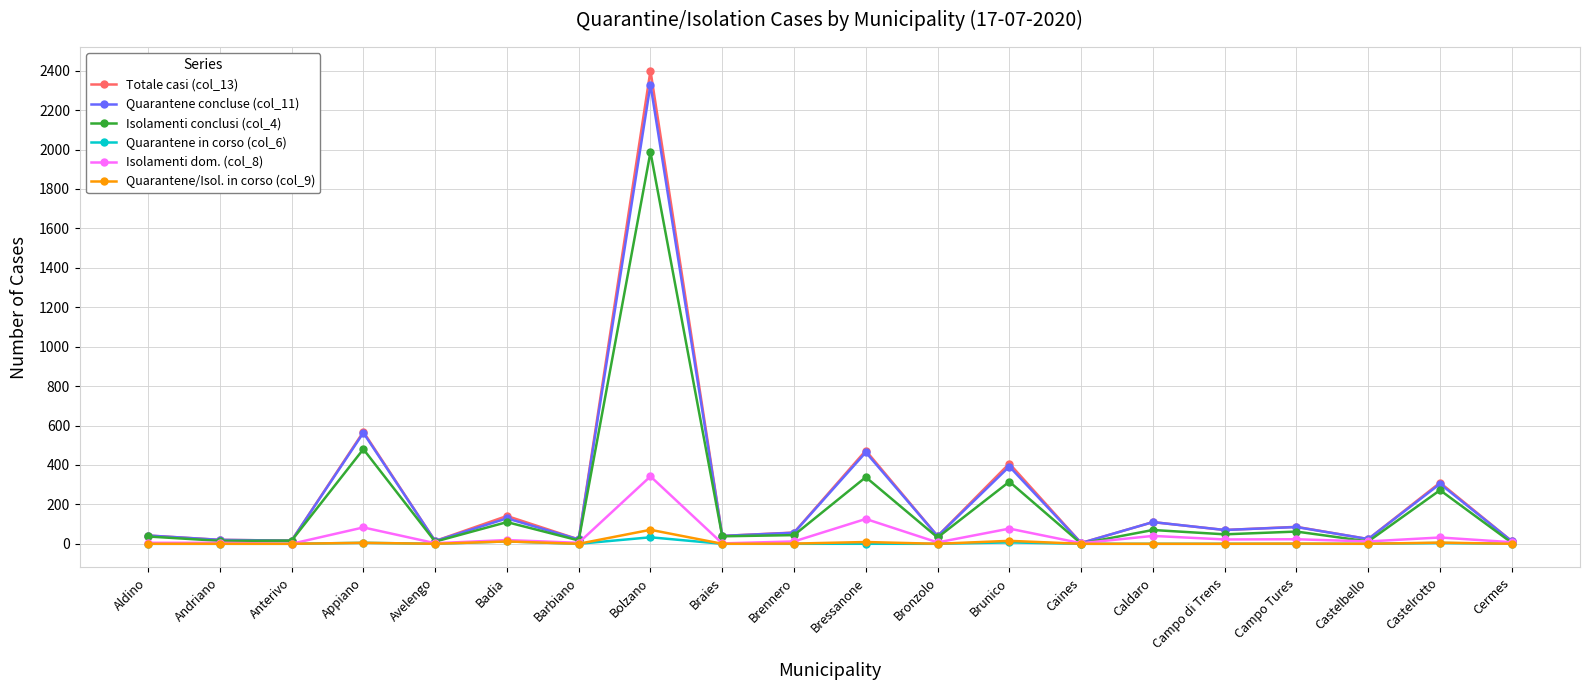

What is the label of the 13th point from the right?

Bolzano